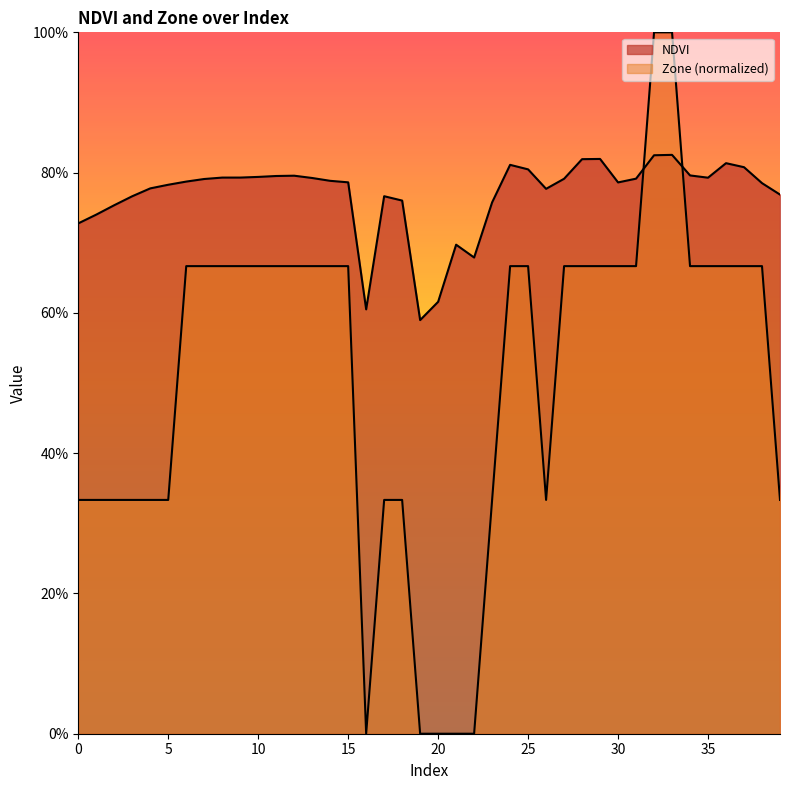

How many intersections are there between NDVI and Zone?

2